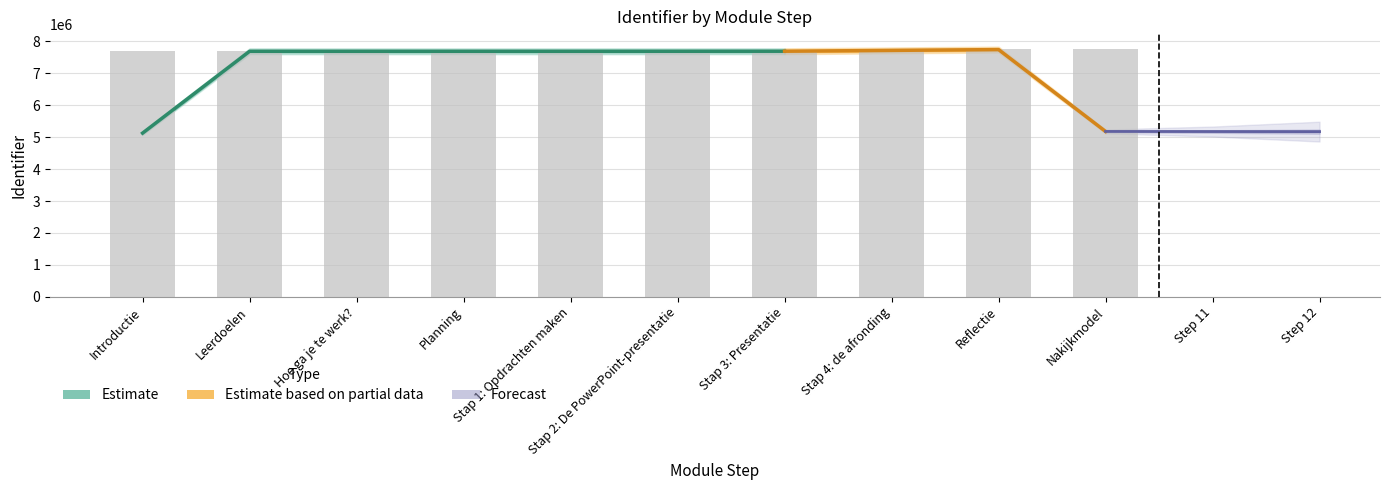

At which label is the value closest to 7730198?

Stap 4: de afronding